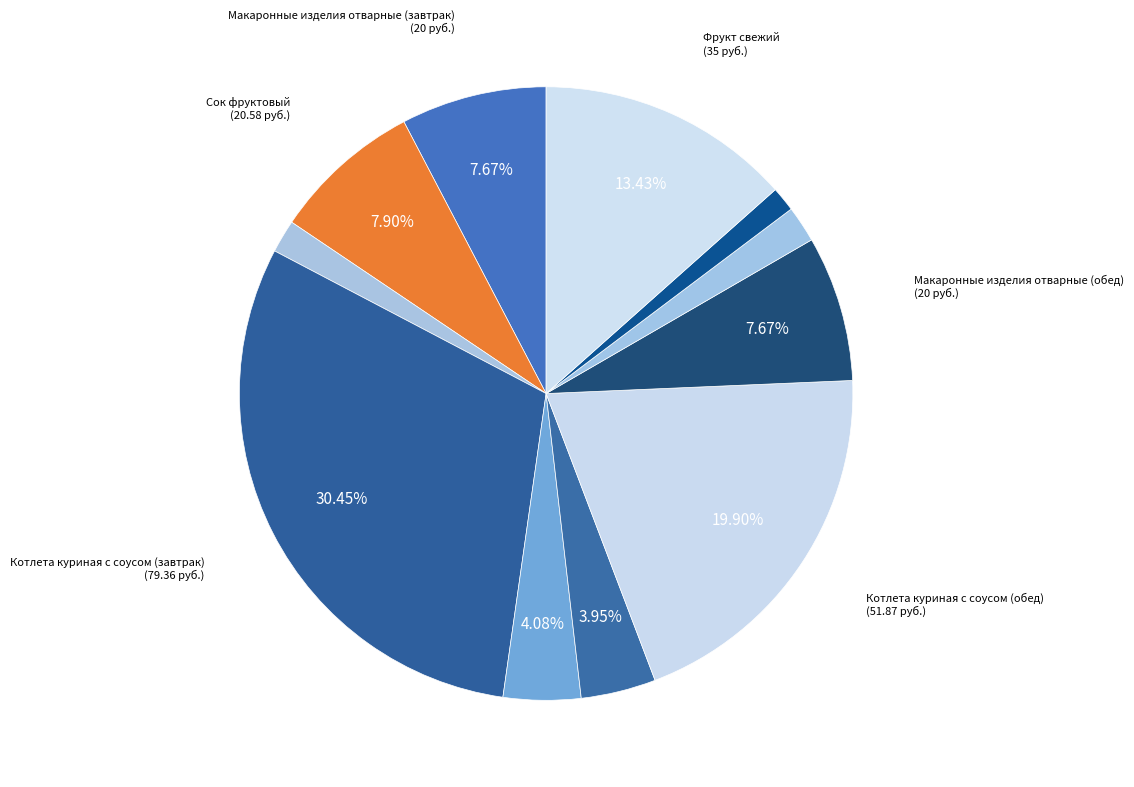

Count the number of slices in the pie.

11